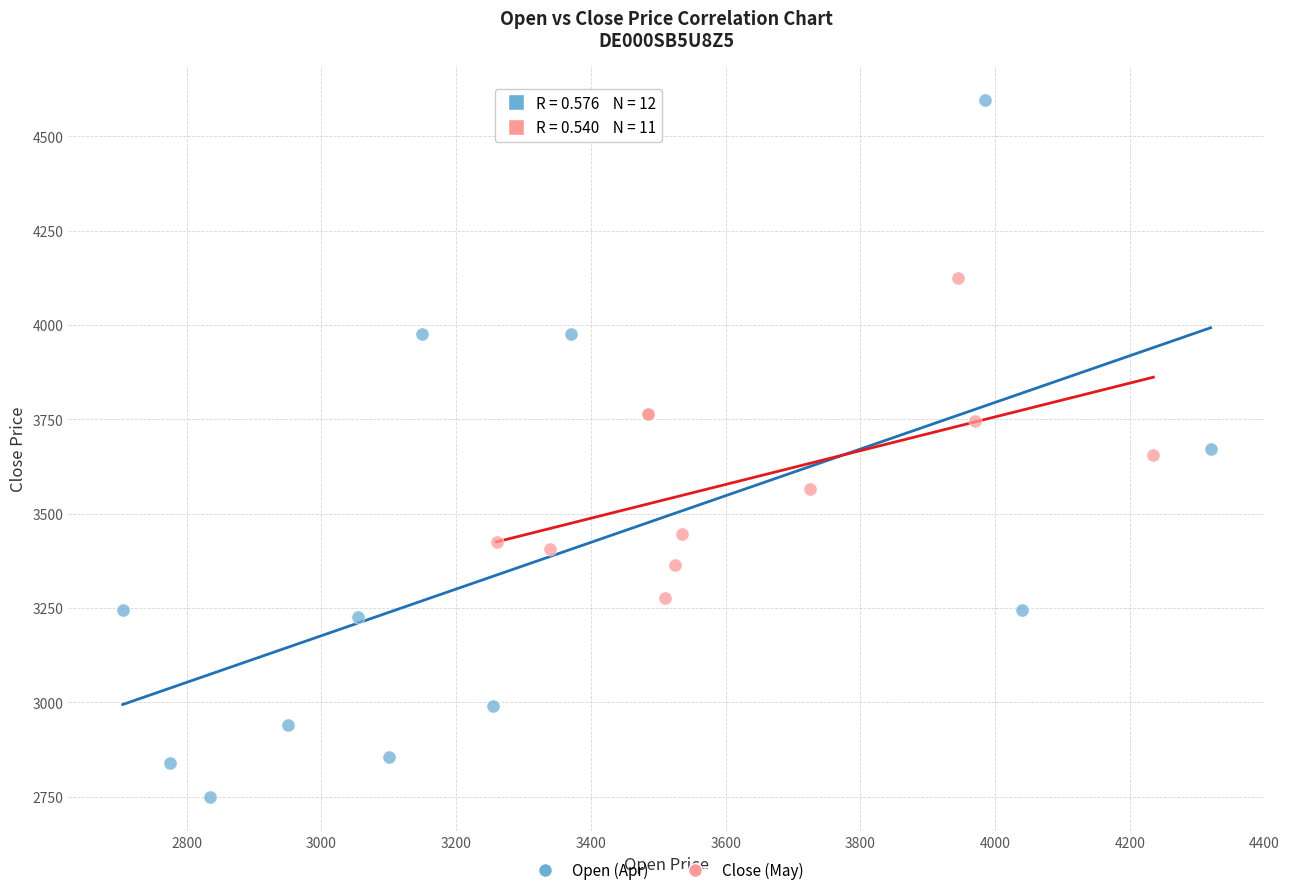

Which series has the largest Y range (max minus min)?

Open (Apr)